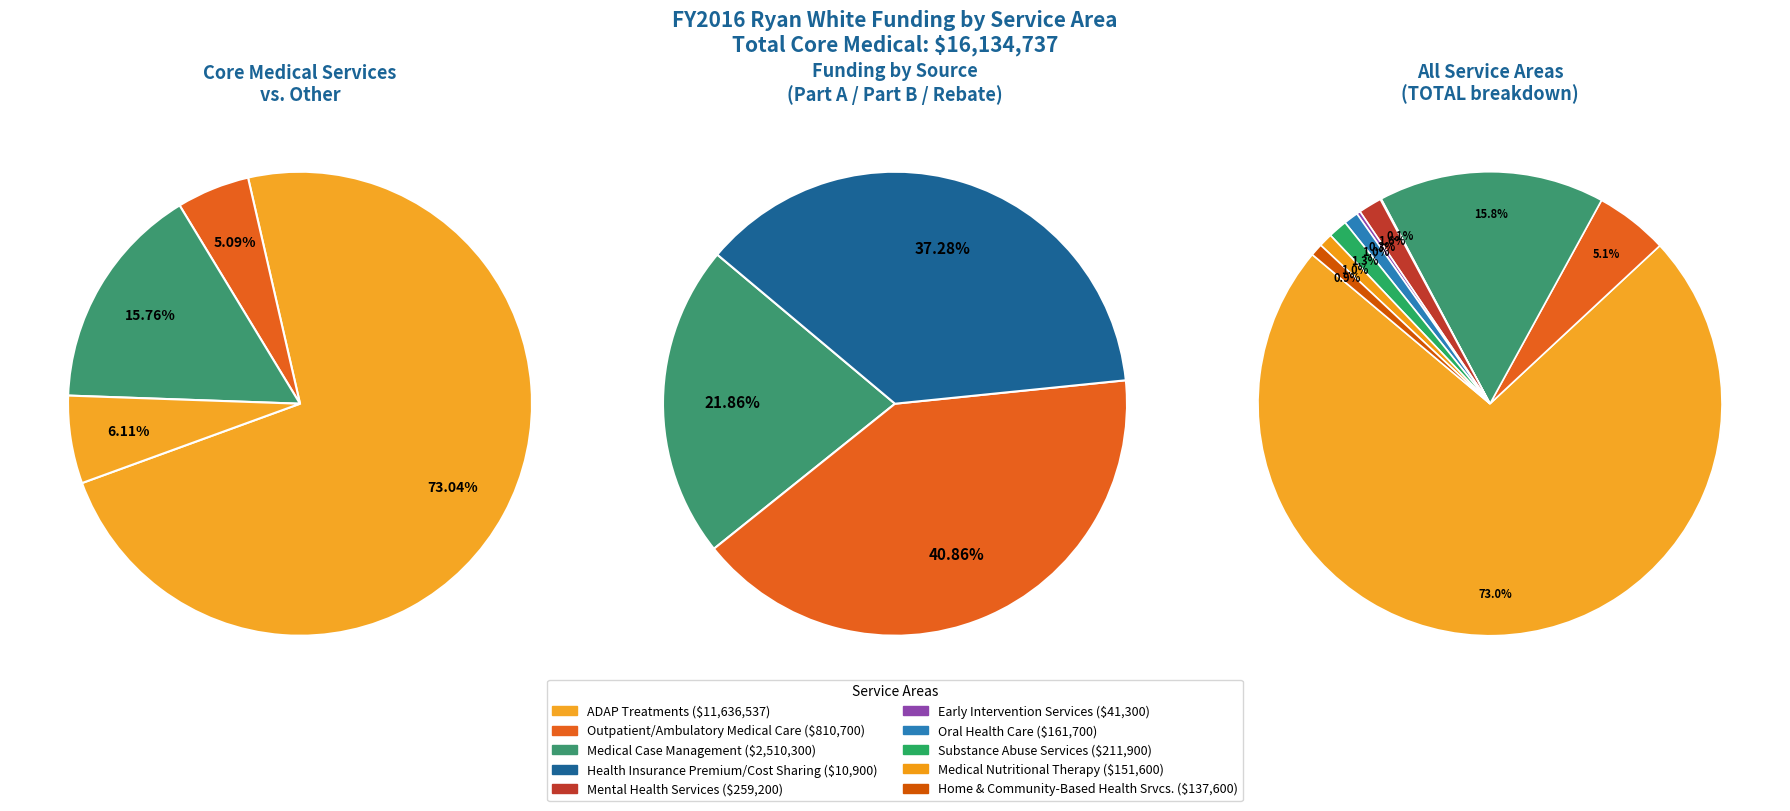

To the nearest percent, what percentage of the pie is Medical Nutritional Therapy?

1%